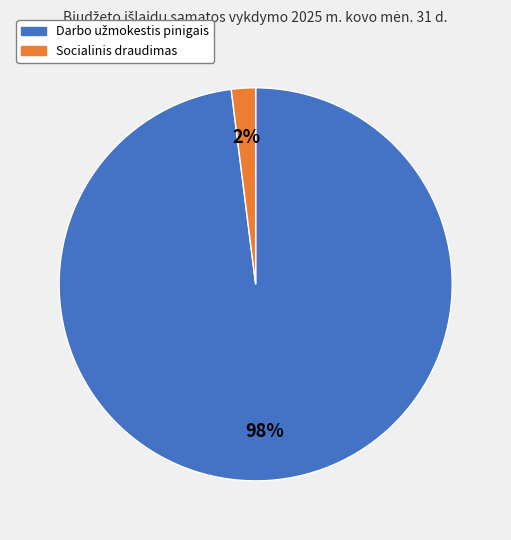

Is there a majority slice in this chart?

Yes